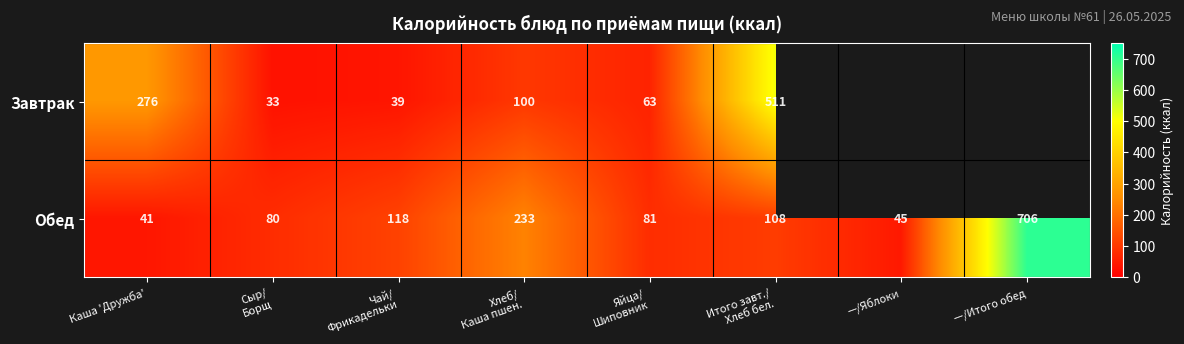

Which category has the lowest value in the Обед series?

Каша 'Дружба'